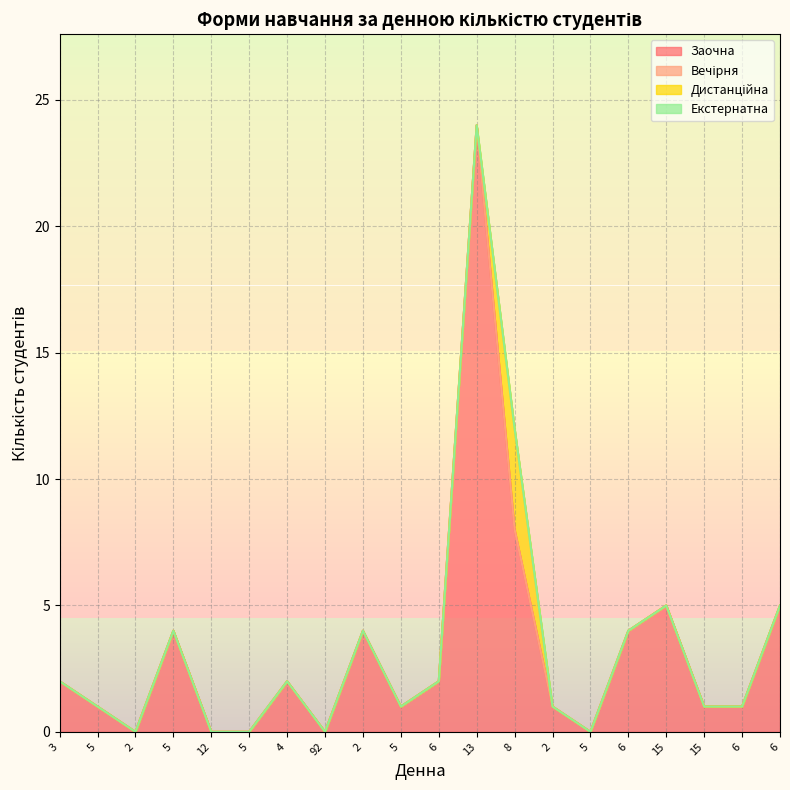

Reading left to right, what are all the values shown in this chart?

Заочна: 2	1	0	4	0	0	2	0	4	1	2	24	8	1	0	4	5	1	1	5
Вечірня: 0	0	0	0	0	0	0	0	0	0	0	0	0	0	0	0	0	0	0	0
Дистанційна: 0	0	0	0	0	0	0	0	0	0	0	0	4	0	0	0	0	0	0	0
Екстернатна: 0	0	0	0	0	0	0	0	0	0	0	0	0	0	0	0	0	0	0	0